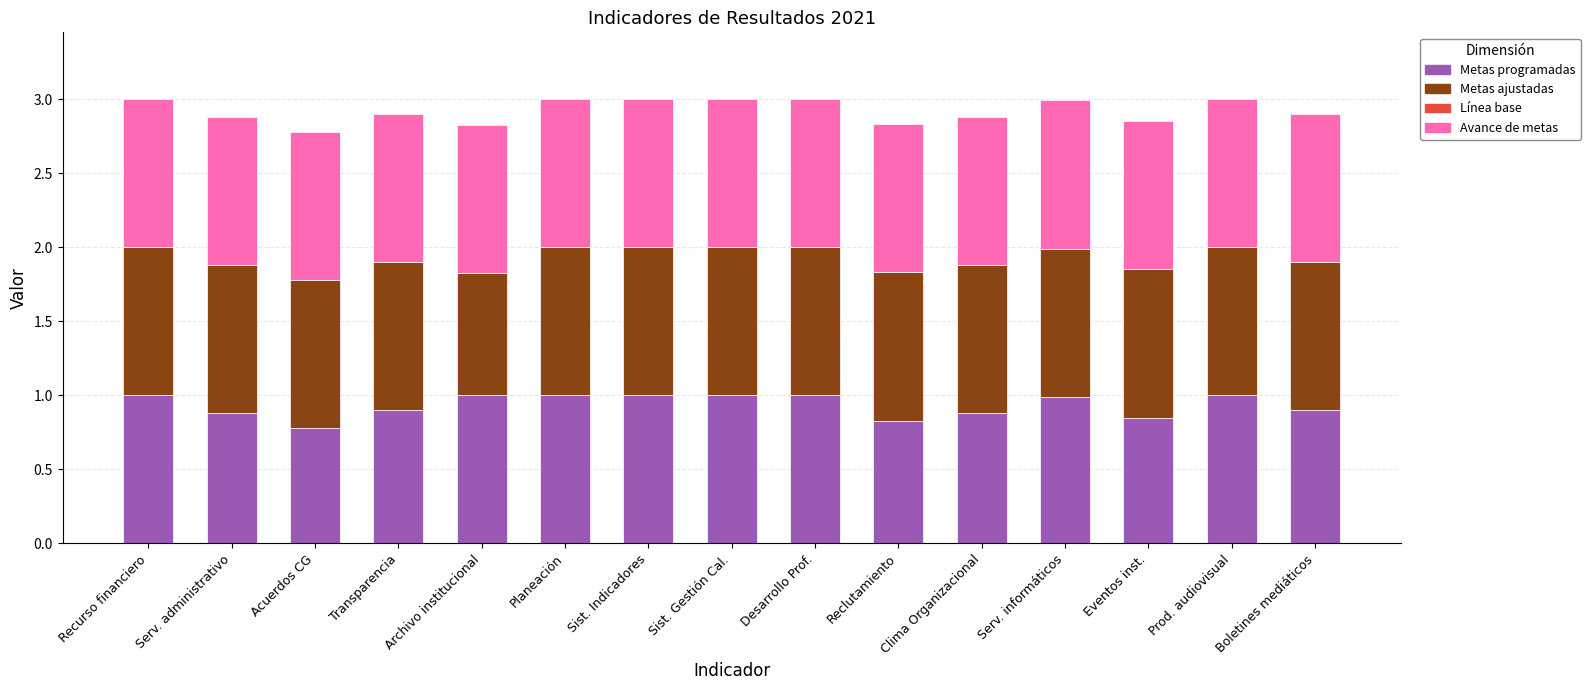

What is the total value across all series at Reclutamiento?

2.8